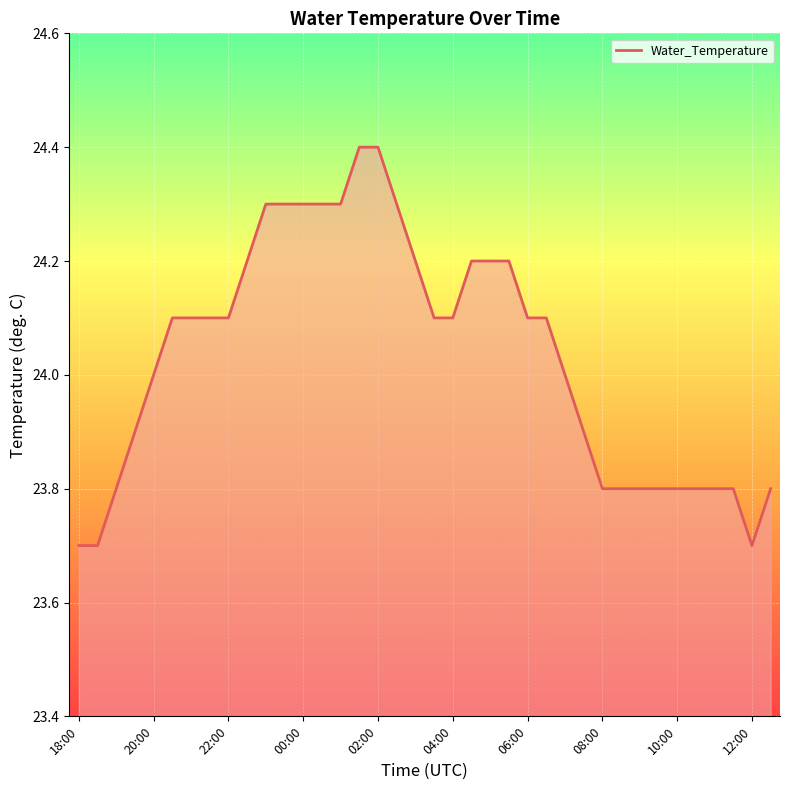

What is the maximum value shown in the chart?

24.4